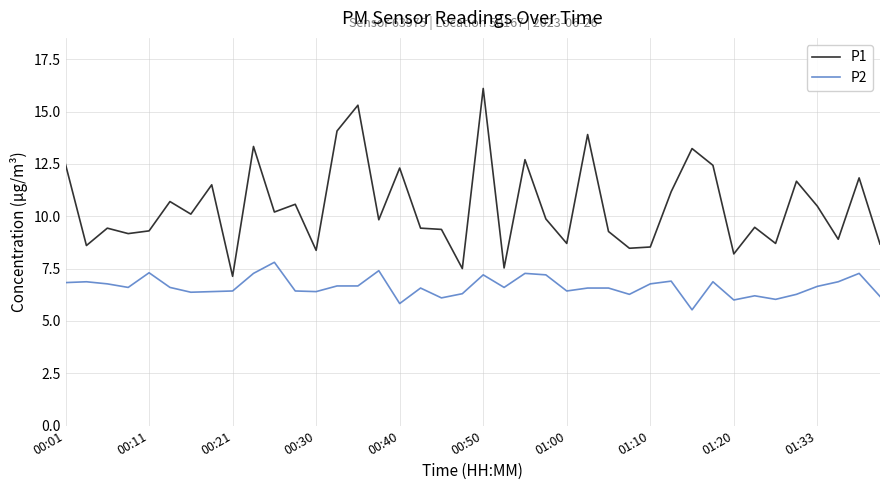

What is the sum of all P1 values?

418.5